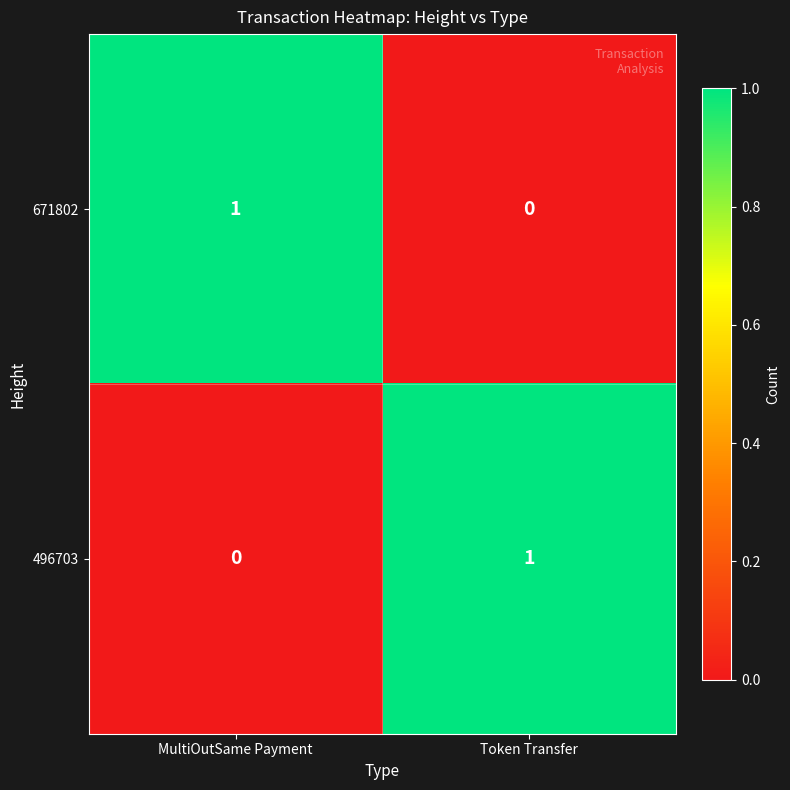

Where is 671802 nearest to the value 0?

Token Transfer